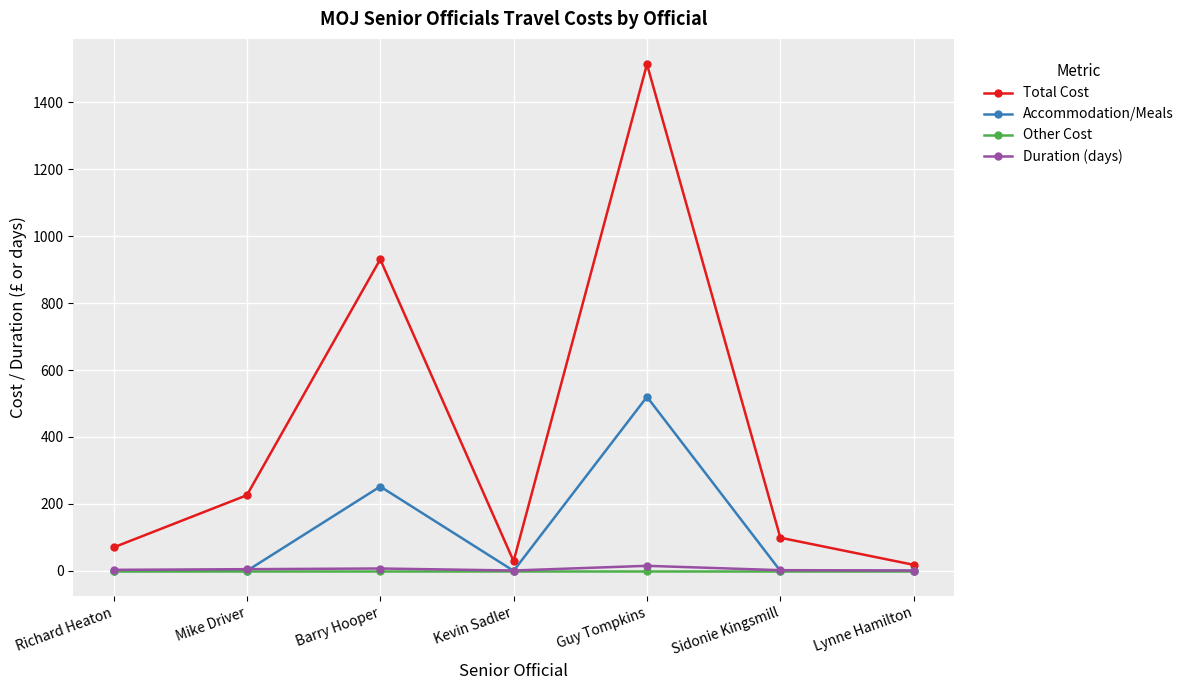

Does the chart display data point markers on the line(s)?

Yes